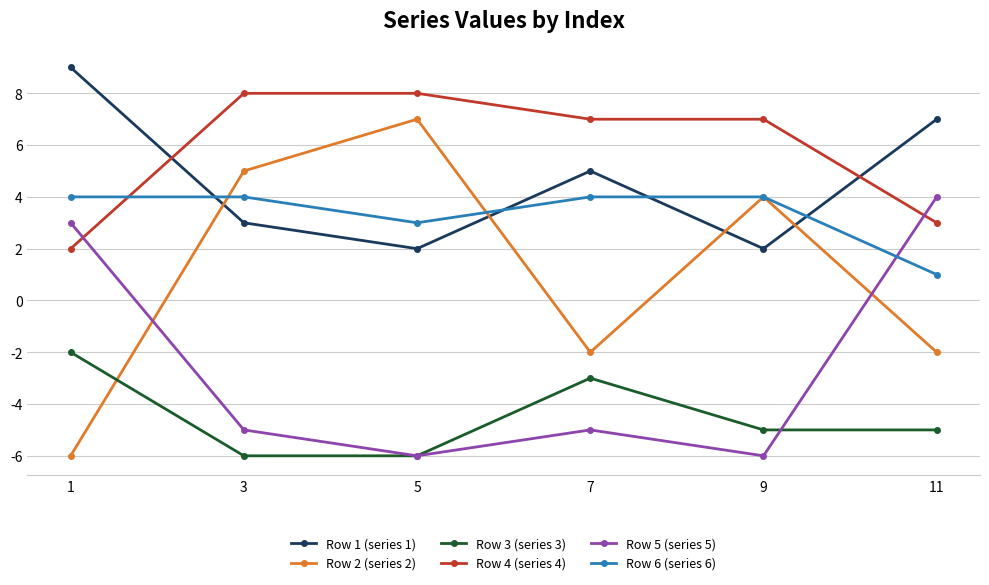

Which series has the widest spread of values?

Row 2 (series 2)